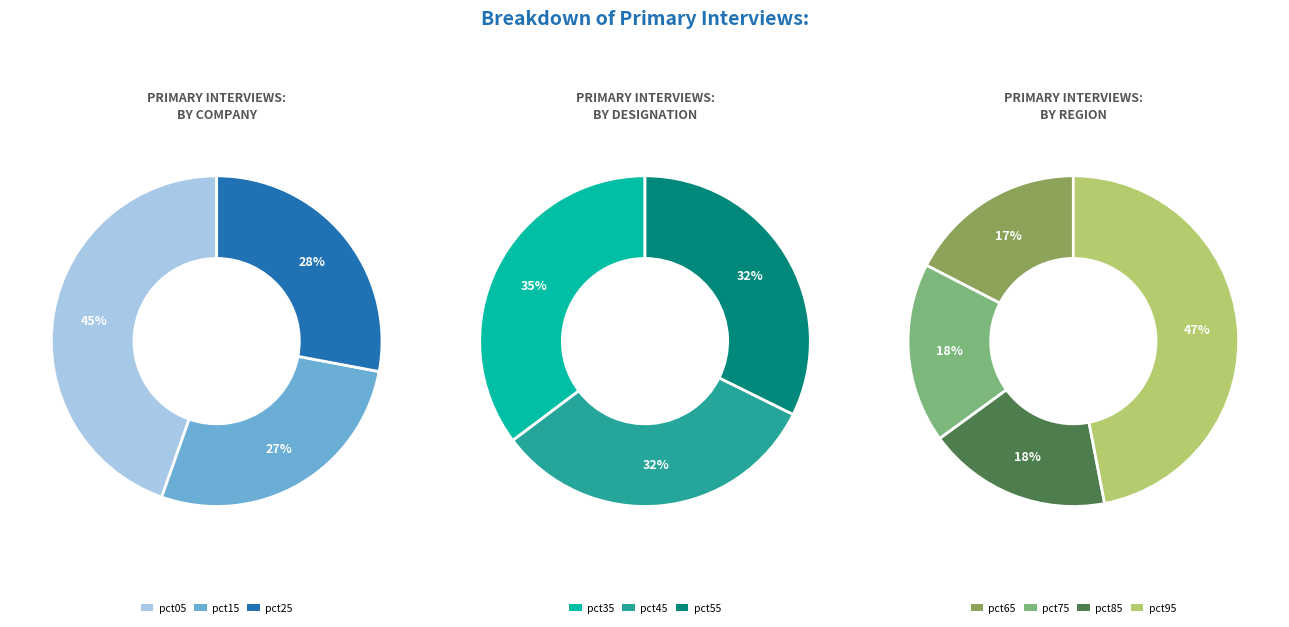

Is there a majority slice in this chart?

No